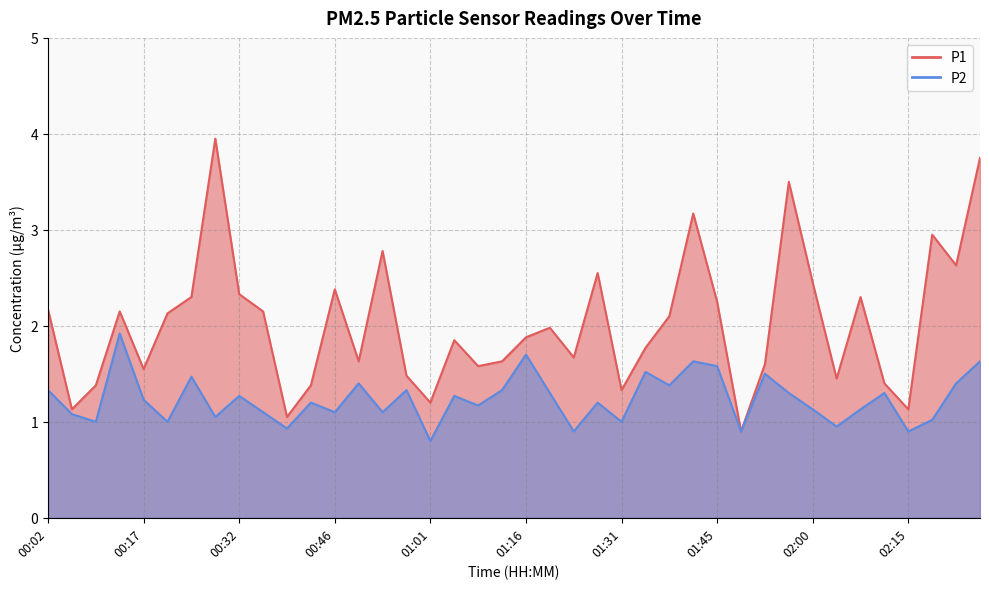

Is it true that P1 equals 2.1 at 00:21?

True